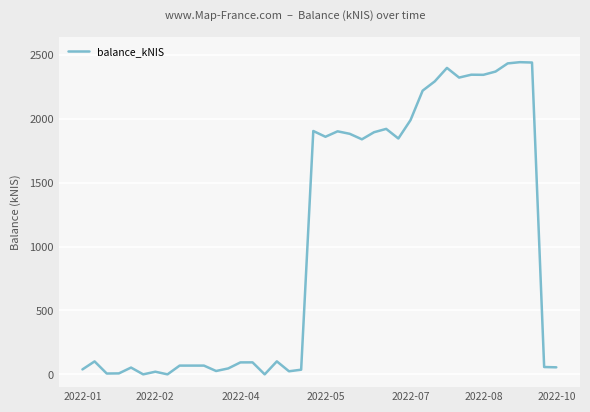

What is the maximum value shown in the chart?

2442.5